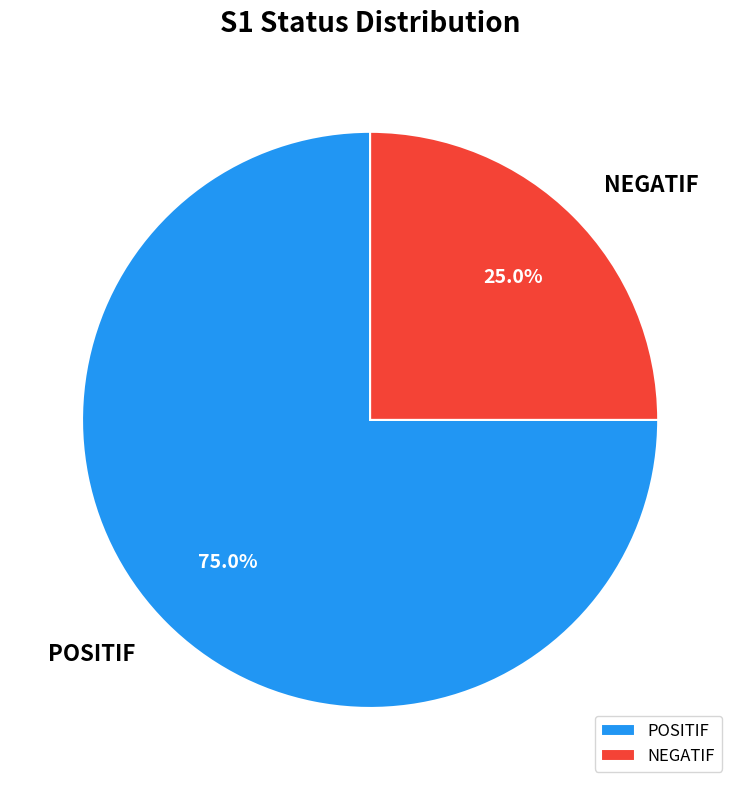

To the nearest percent, what is the average slice percentage?

50%